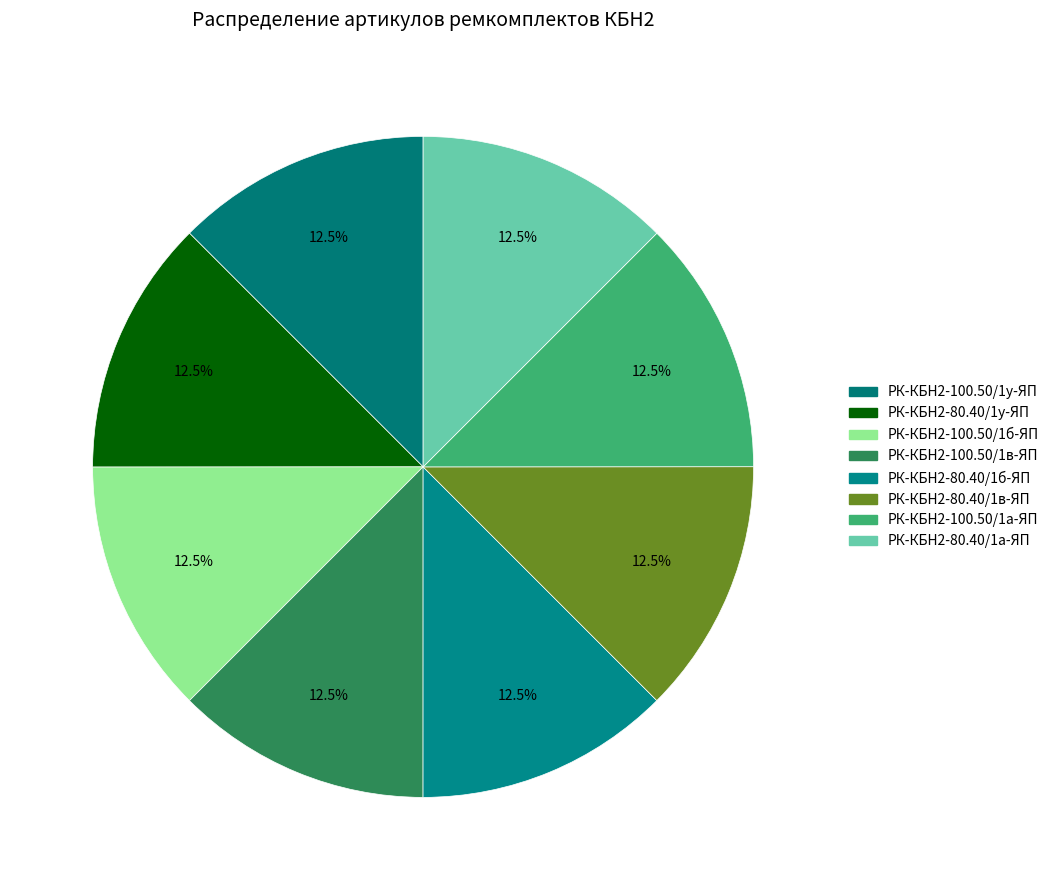

What is the smallest slice in the pie chart?

РК-КБН2-100.50/1а-ЯП